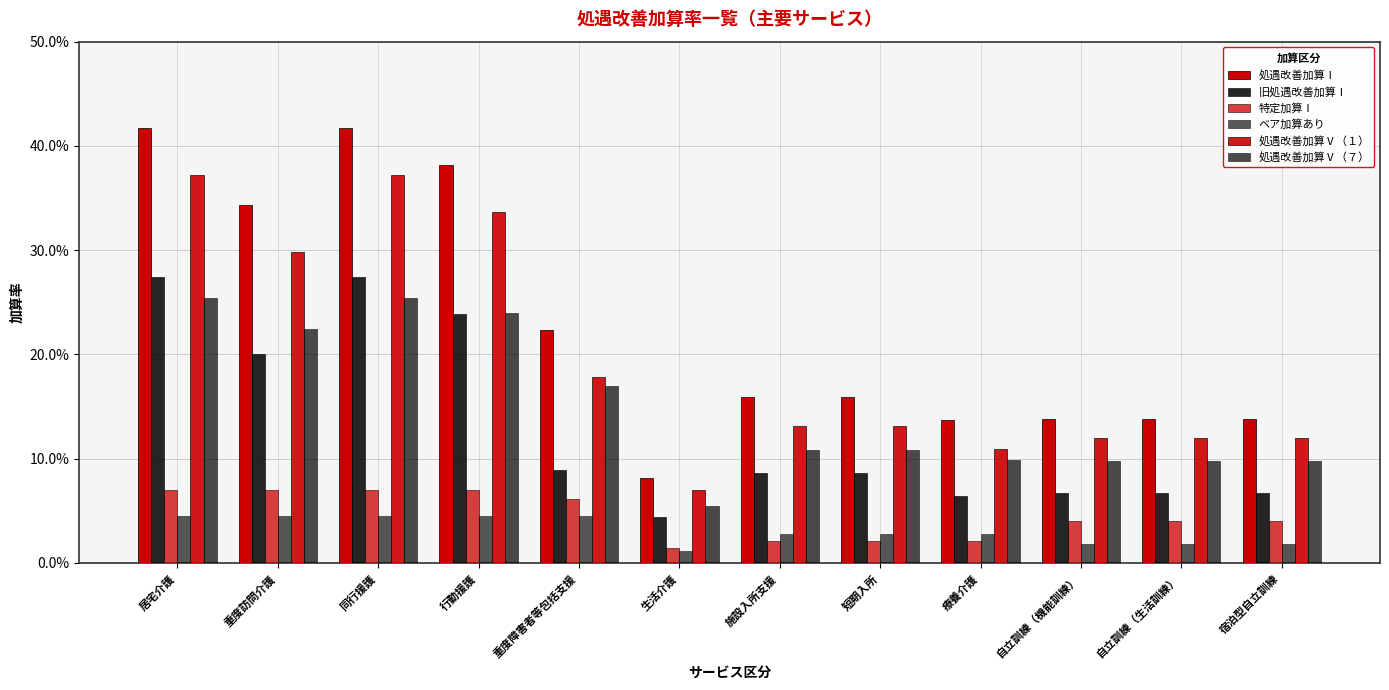

List the labels in order of 旧処遇改善加算Ⅰ value, smallest first.

生活介護, 療養介護, 自立訓練（機能訓練）, 自立訓練（生活訓練）, 宿泊型自立訓練, 施設入所支援, 短期入所, 重度障害者等包括支援, 重度訪問介護, 行動援護, 居宅介護, 同行援護